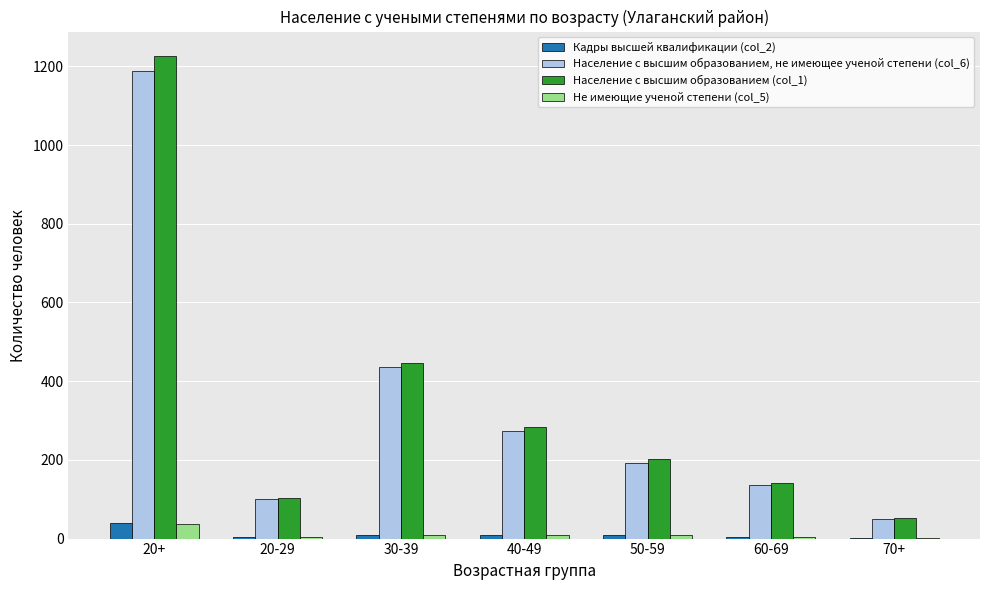

How many categories are shown in the chart?

7